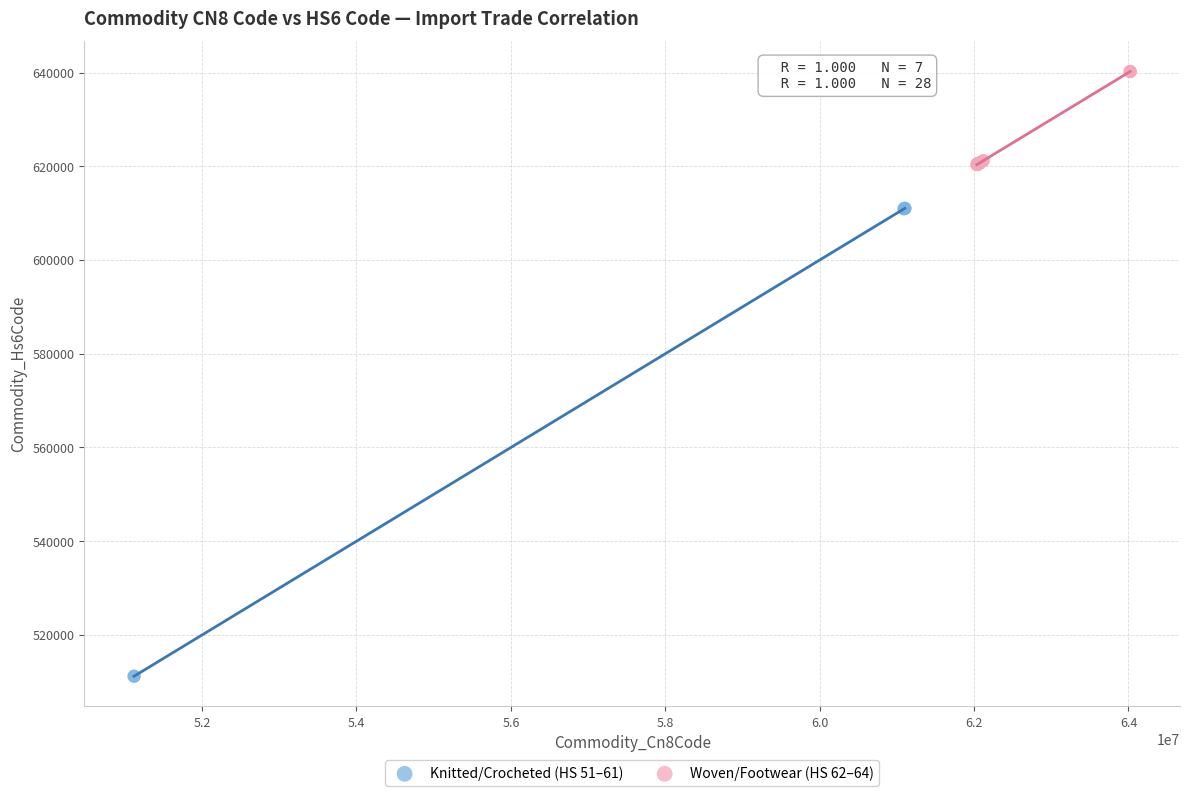

Which series contains the lowest Y value?

Knitted/Crocheted (HS 51–61)